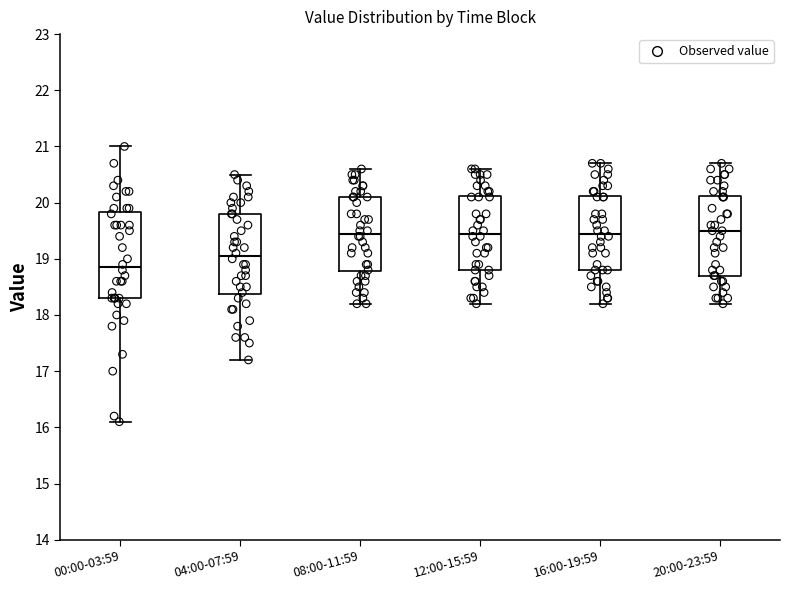

Reading left to right, transcribe this box plot: for each box, give where its median line is, the range the box spans, and where its two whiskers end, as read against the y-axis. The values are not printed on the chart, so give them approximately, as read against the axis.

00:00-03:59: median 18.9, box 18.3 to 19.8, whiskers 16.1 to 21.0
04:00-07:59: median 19.1, box 18.4 to 19.8, whiskers 17.2 to 20.5
08:00-11:59: median 19.5, box 18.8 to 20.1, whiskers 18.2 to 20.6
12:00-15:59: median 19.5, box 18.8 to 20.1, whiskers 18.2 to 20.6
16:00-19:59: median 19.5, box 18.8 to 20.1, whiskers 18.2 to 20.7
20:00-23:59: median 19.5, box 18.7 to 20.1, whiskers 18.2 to 20.7